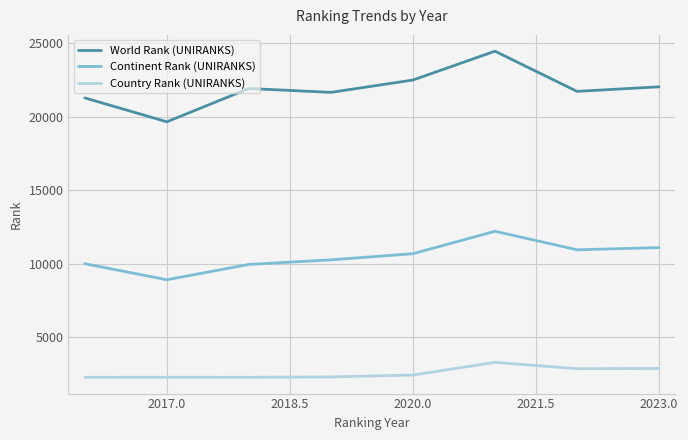

In World Rank (UNIRANKS), how many points are lower than both neighbors (excluding endpoints)?

3